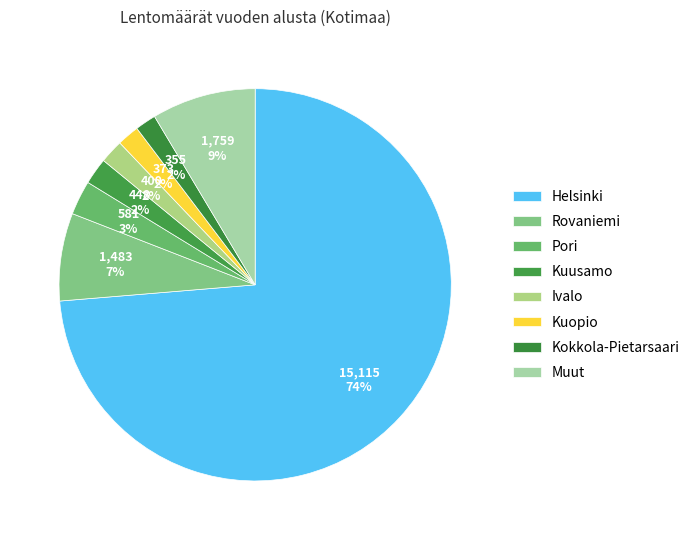

Count the number of slices in the pie.

8